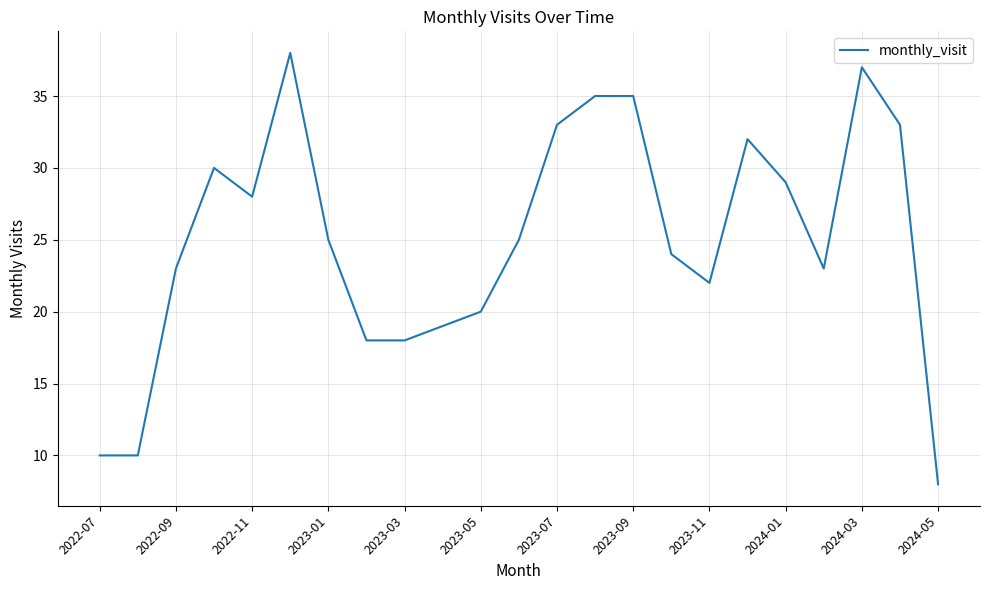

What is the maximum value shown in the chart?

38